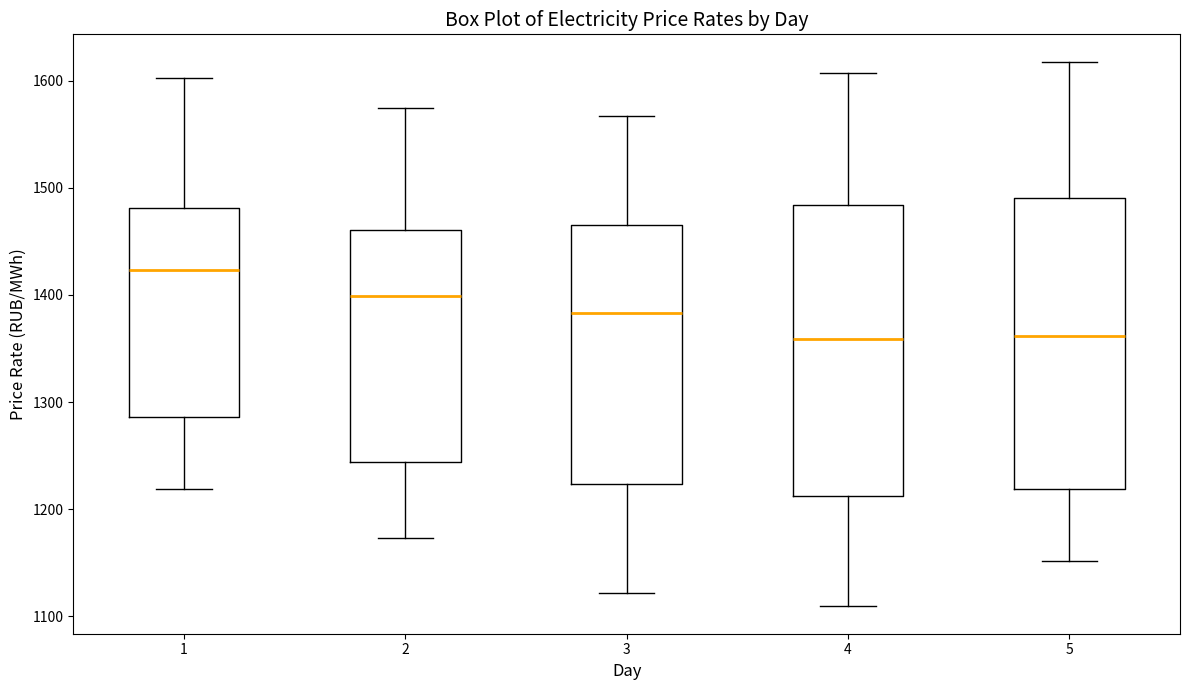

Where is the lower edge of the box at x = 5 on the y-axis? The values are not printed on the chart, so give them approximately, as read against the axis.

1220